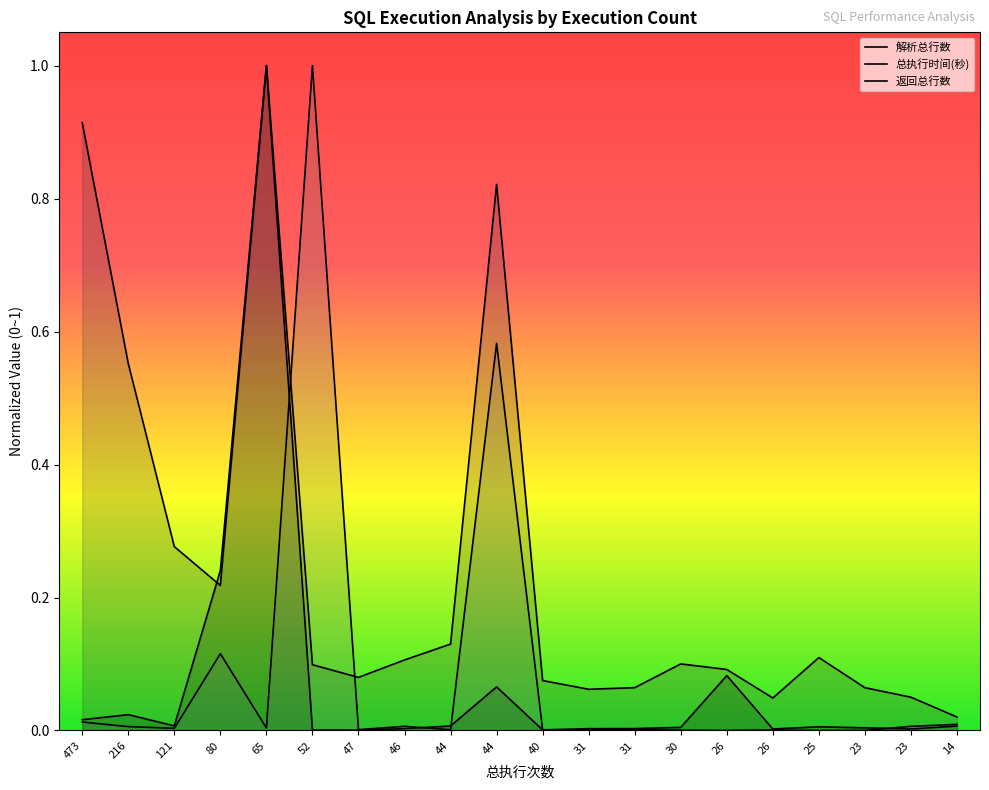

At how many categories does at least one series exceed 0?

20